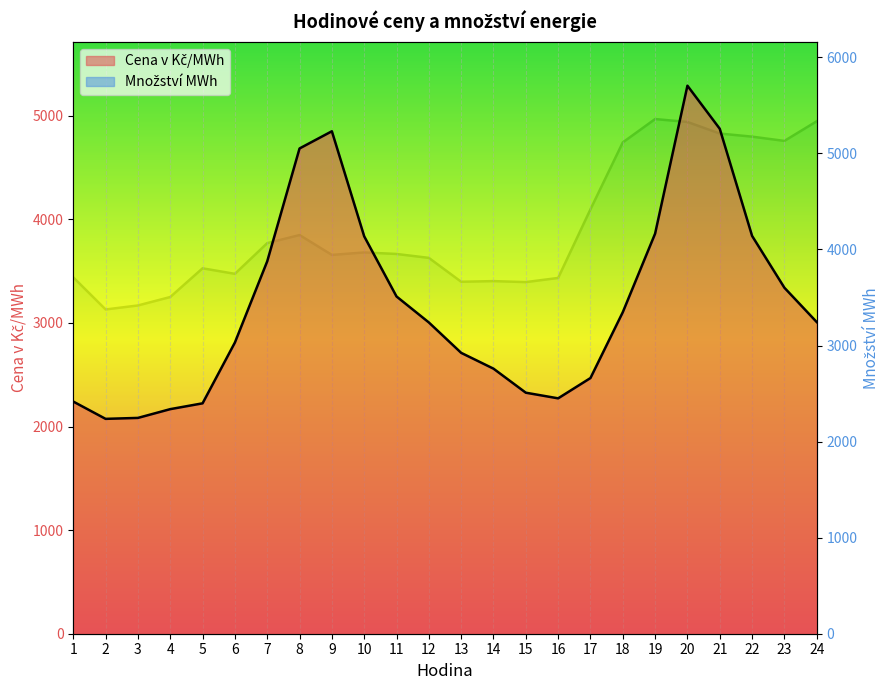

Is the value of Cena v Kč/MWh at 3 greater than the value of Množství MWh at 20?

No